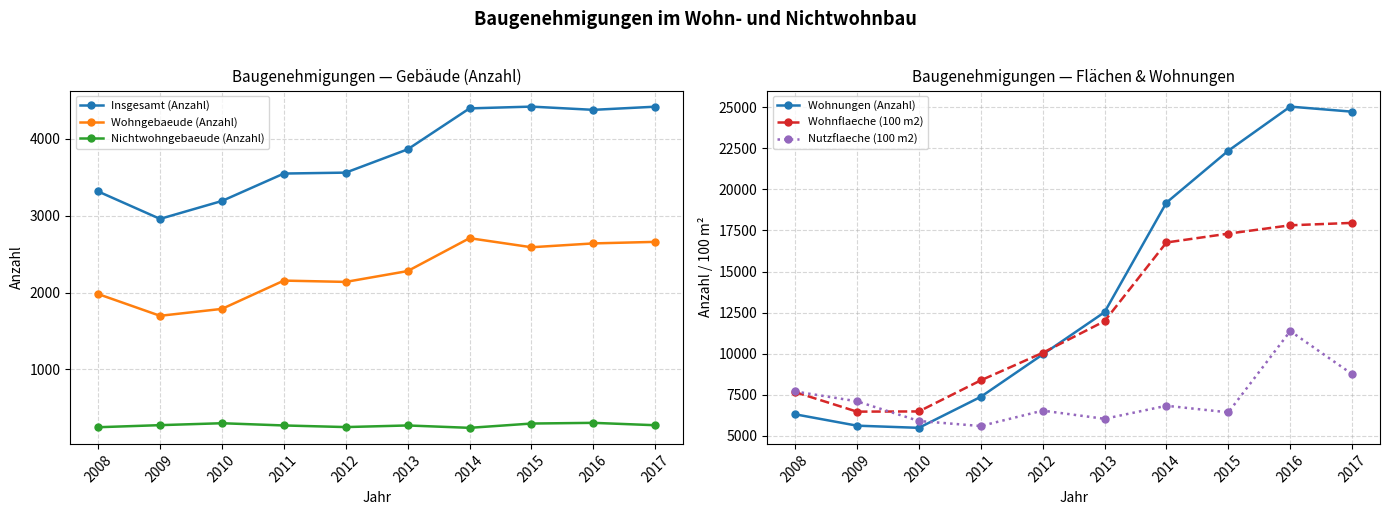

List the labels in order of Nutzflaeche (100 m2) value, largest first.

2016, 2017, 2008, 2009, 2014, 2012, 2015, 2013, 2010, 2011